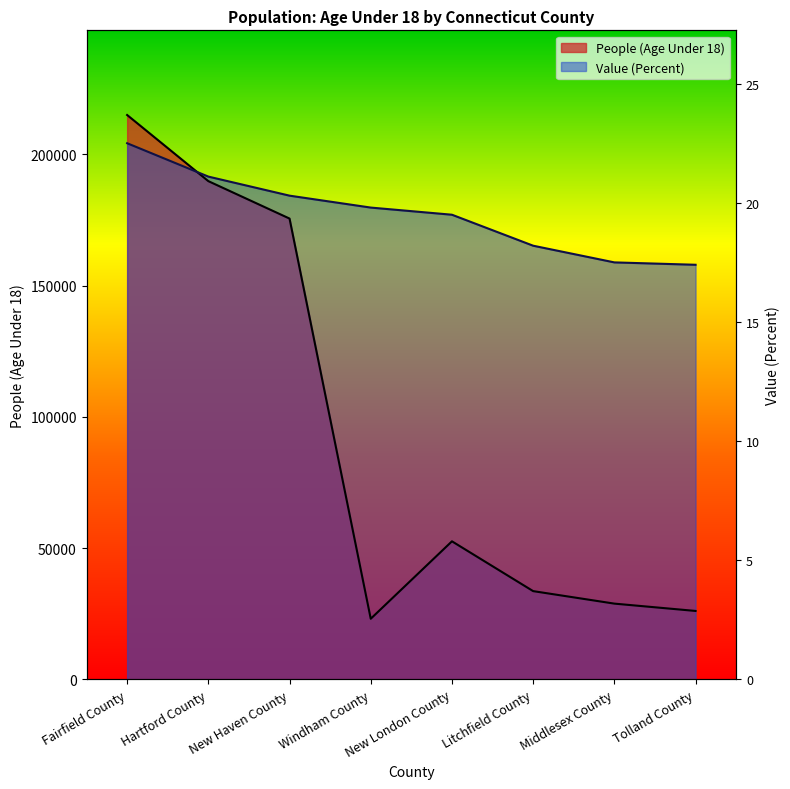

What position from the right is Windham County?

5